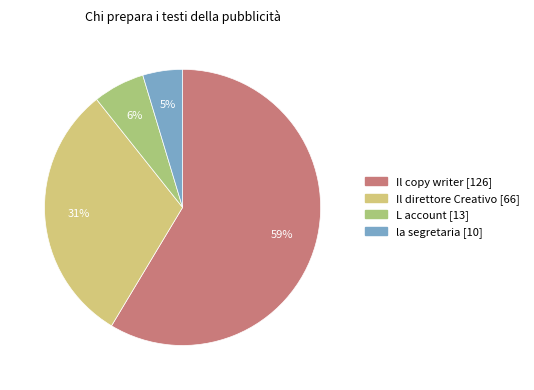

Is the sum of Il direttore Creativo and L account greater than half?

No